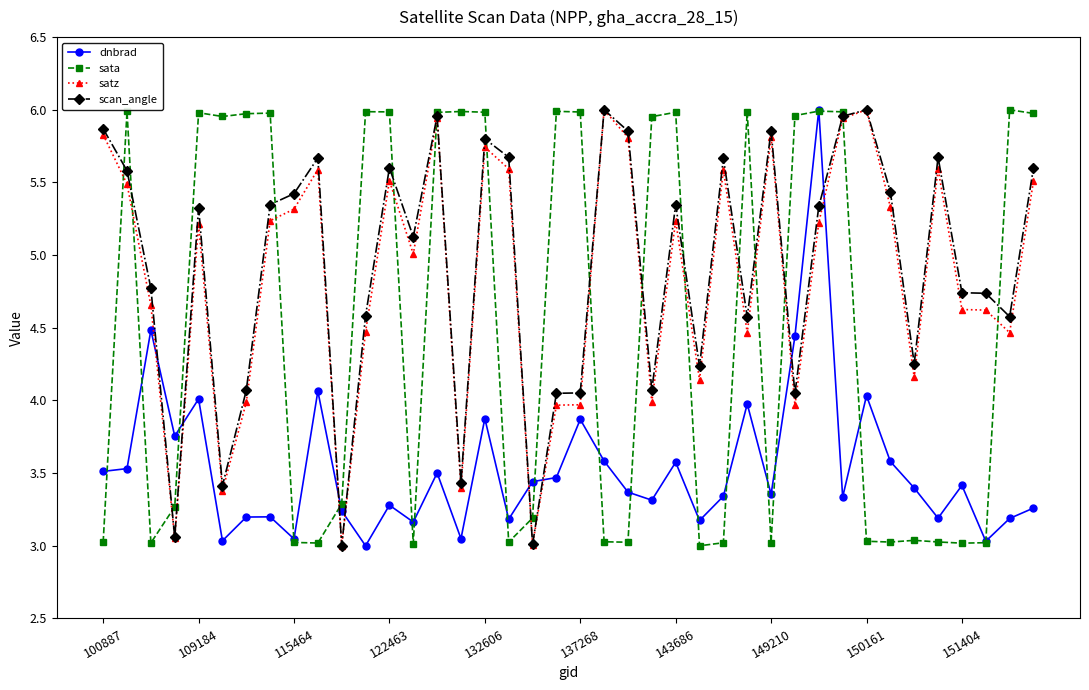

True or false: scan_angle has more than 2 points higher than both neighbors.

True